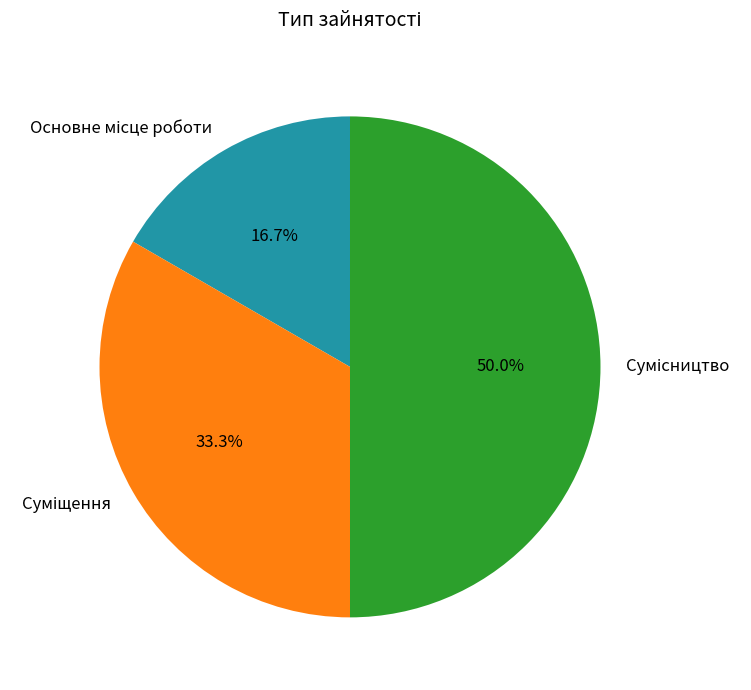

How many segments does this pie chart have?

3